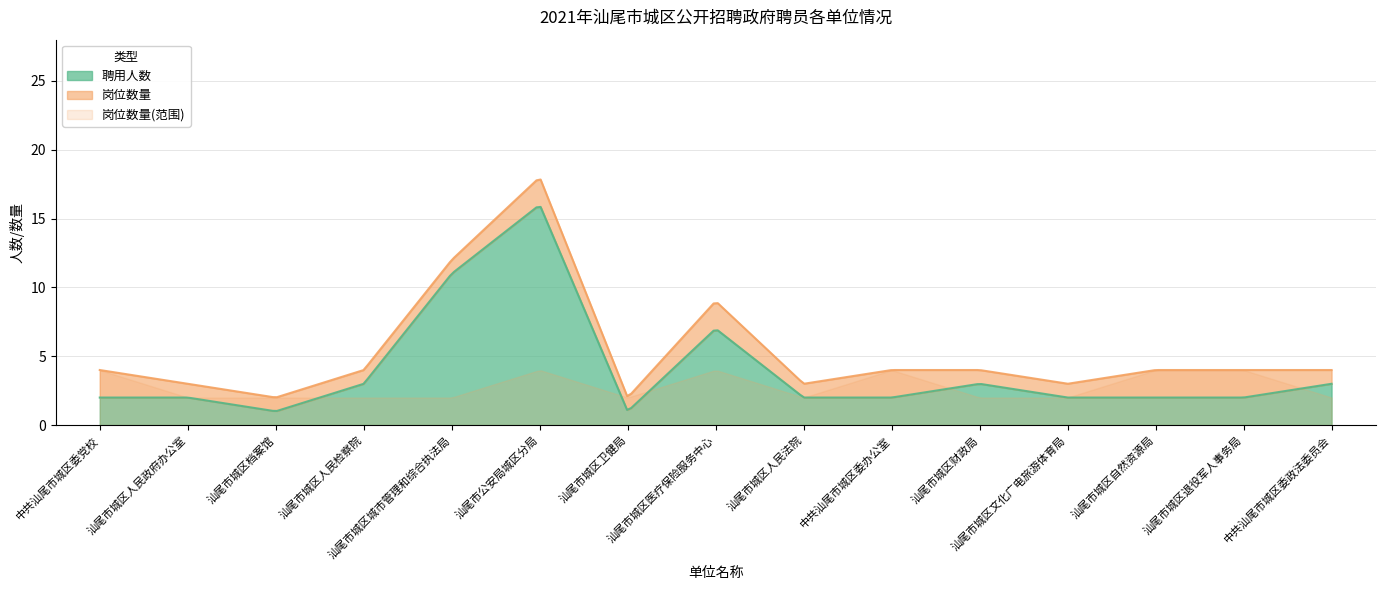

True or false: 聘用人数 has a value of 1.0 at 汕尾市城区档案馆.

True